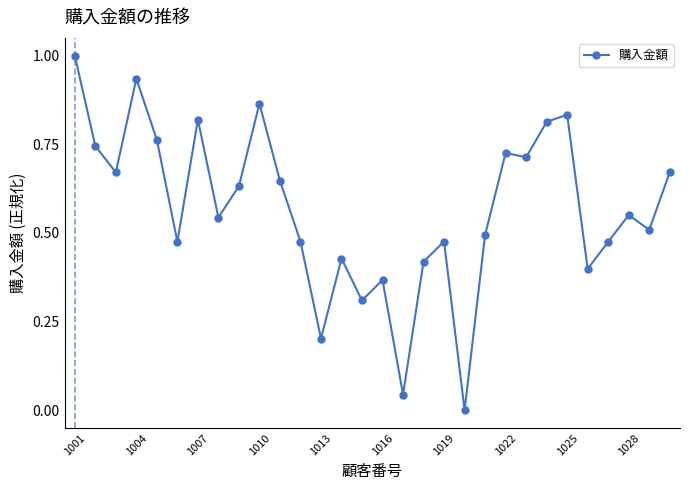

True or false: there are more than 1 points higher than both neighbors.

True